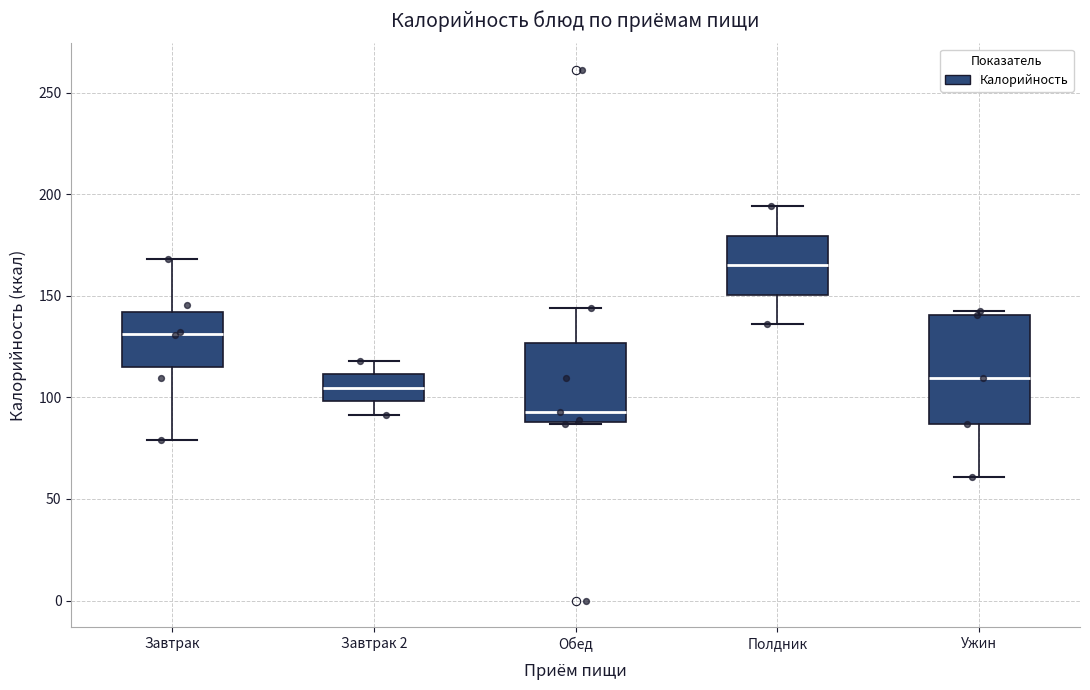

Comparing the boxes themselves (not the whiskers), which one is the tallest?

Ужин